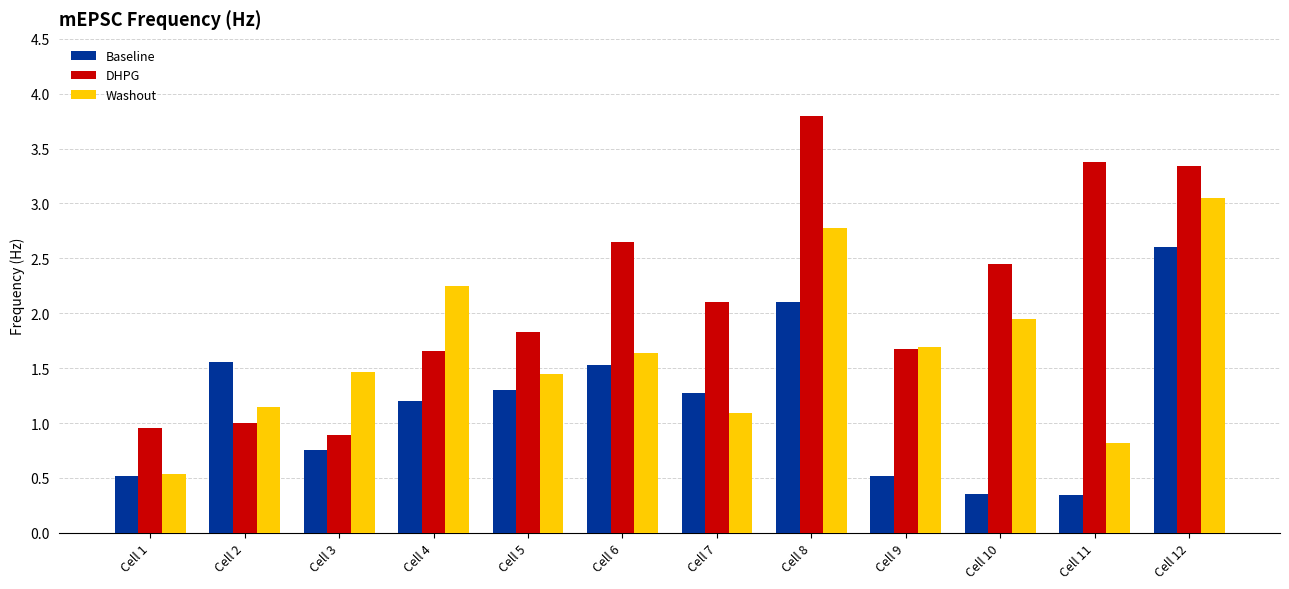

What is the difference between the maximum and minimum values in the Baseline series?

2.3